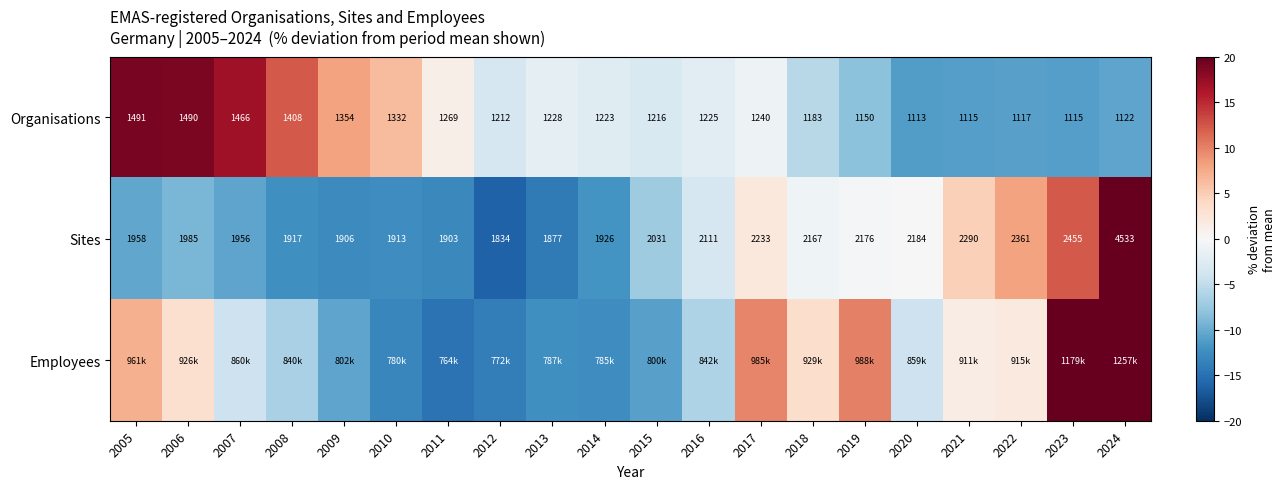

Is it true that Organisations equals 12.3 at 2008?

True